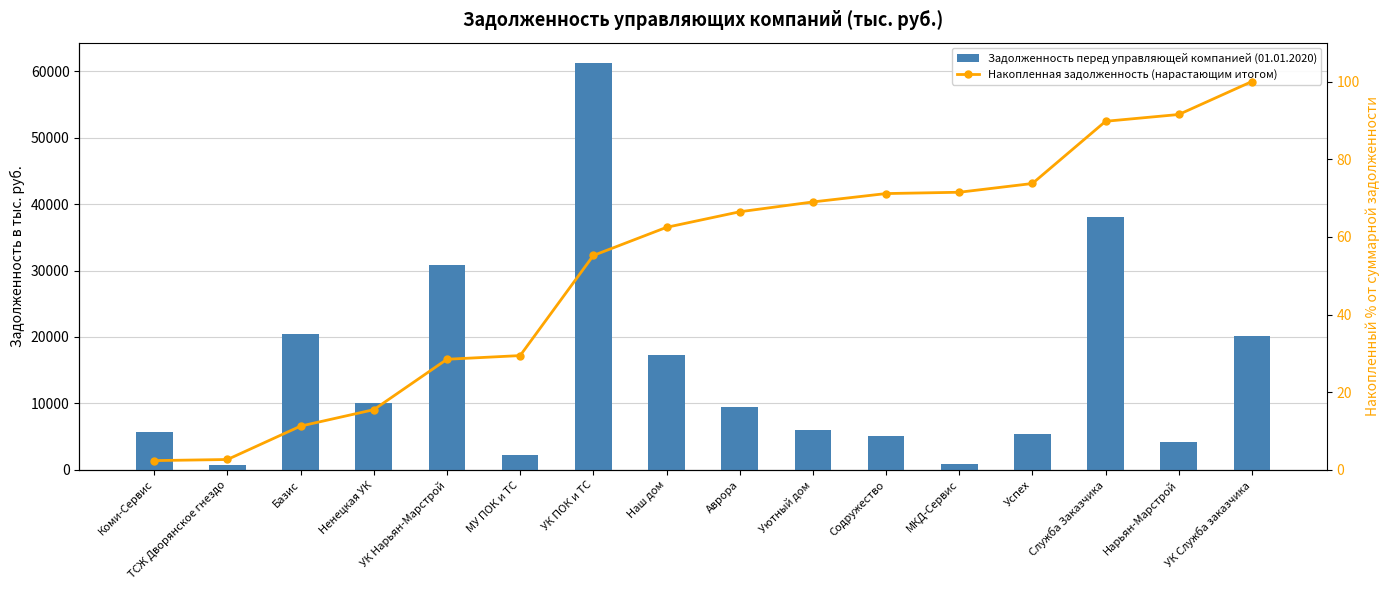

What is the smallest value displayed?

2.4